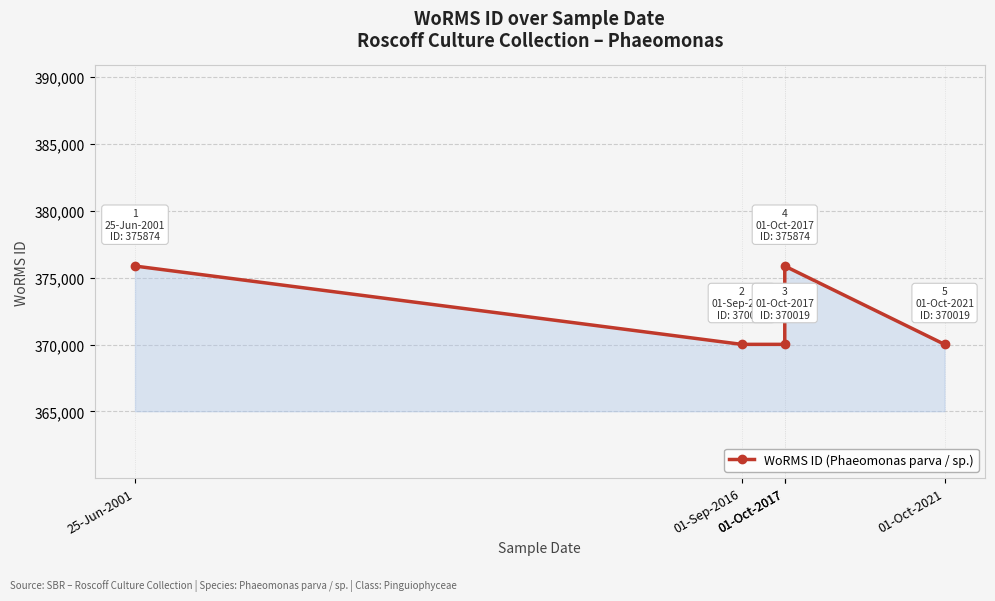

The value at 25-Jun-2001 is 105105. True or false?

False